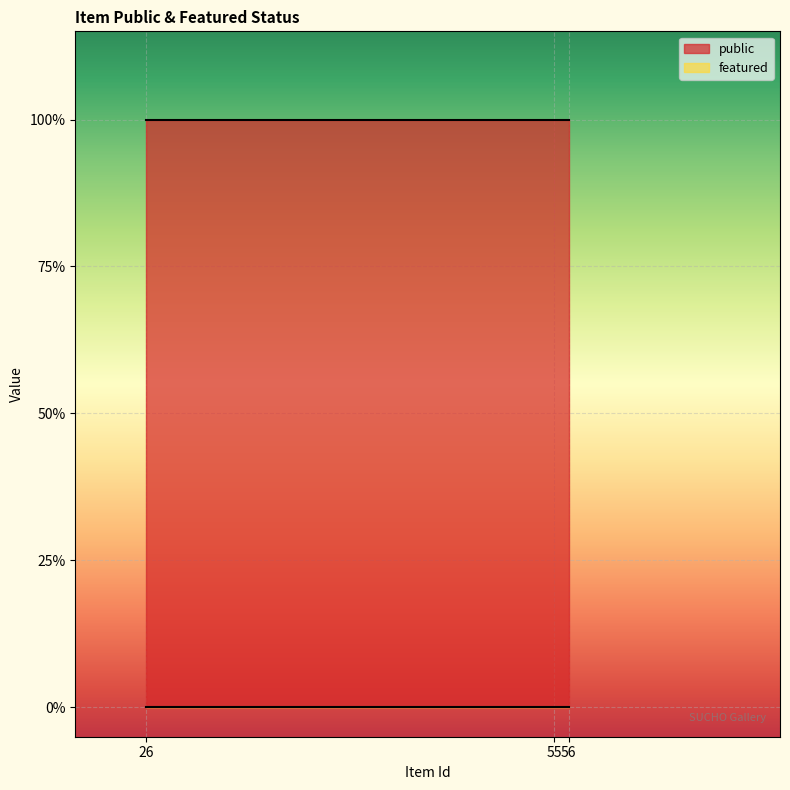

What is the value of the public point at the 3rd from the left?

1